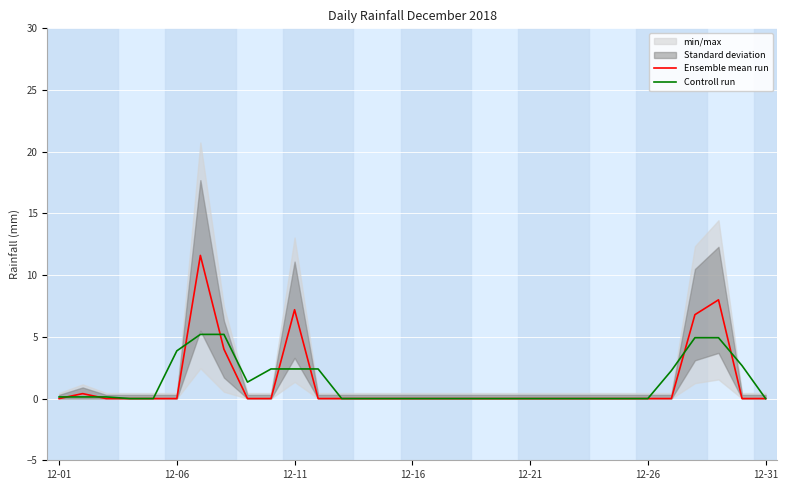

What position from the right is 7?

24